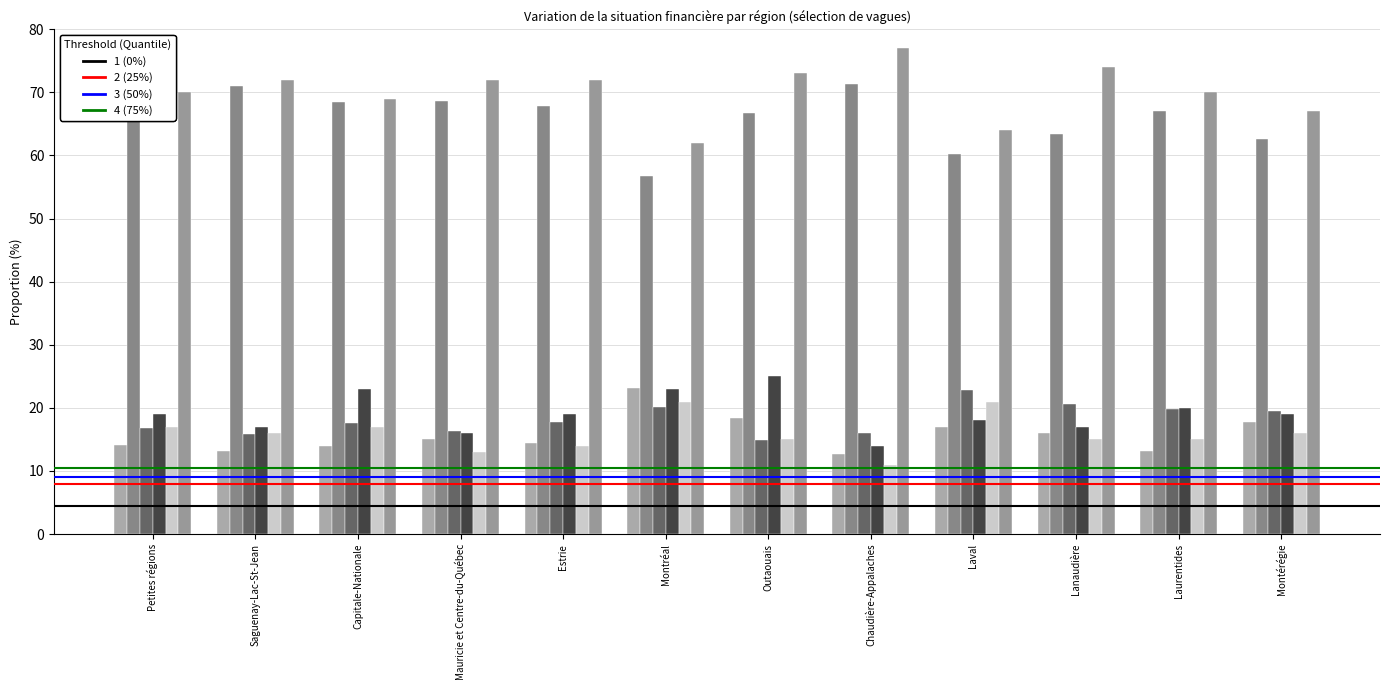

The A augmenté (déc 2020) series shows 15.9 at Saguenay-Lac-St-Jean. True or false?

True